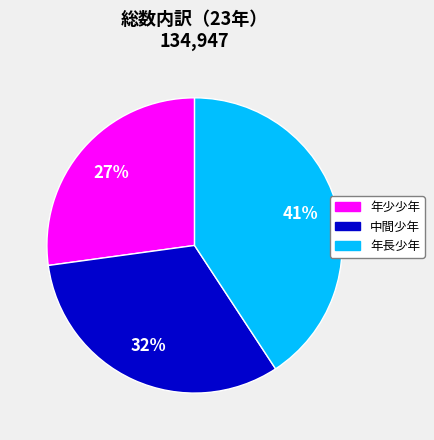

Which has a higher value, 中間少年 or 年少少年?

中間少年